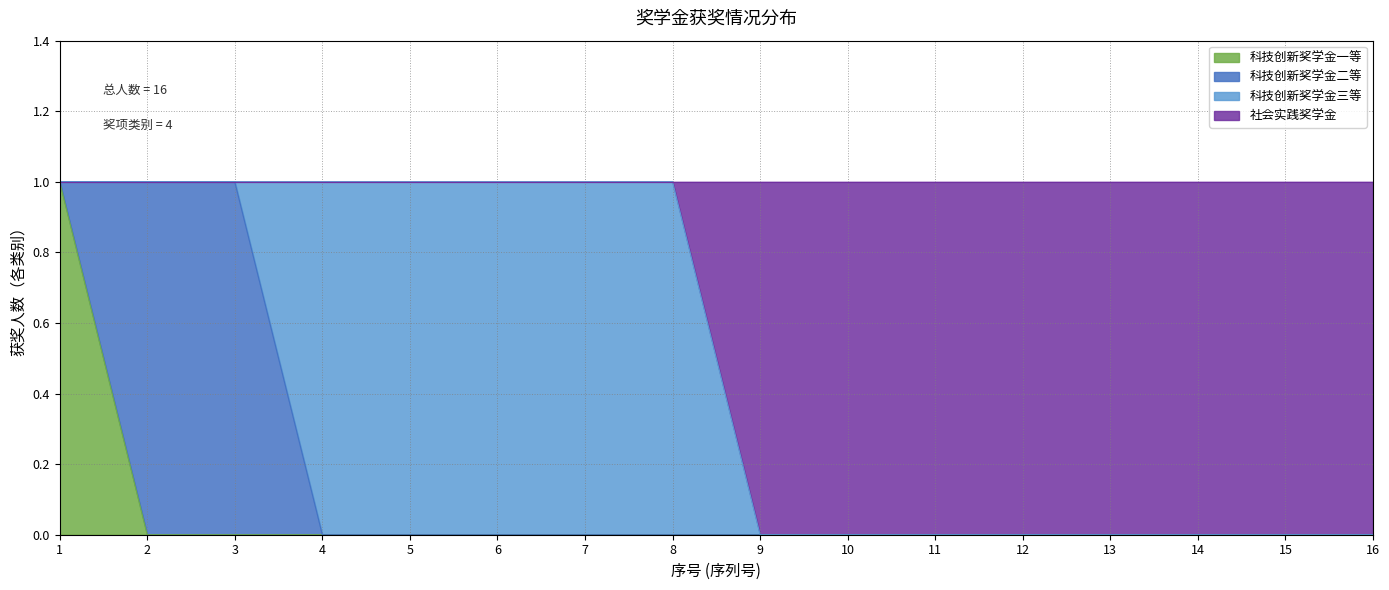

True or false: 科技创新奖学金一等 has a value of 0 at 9.

True